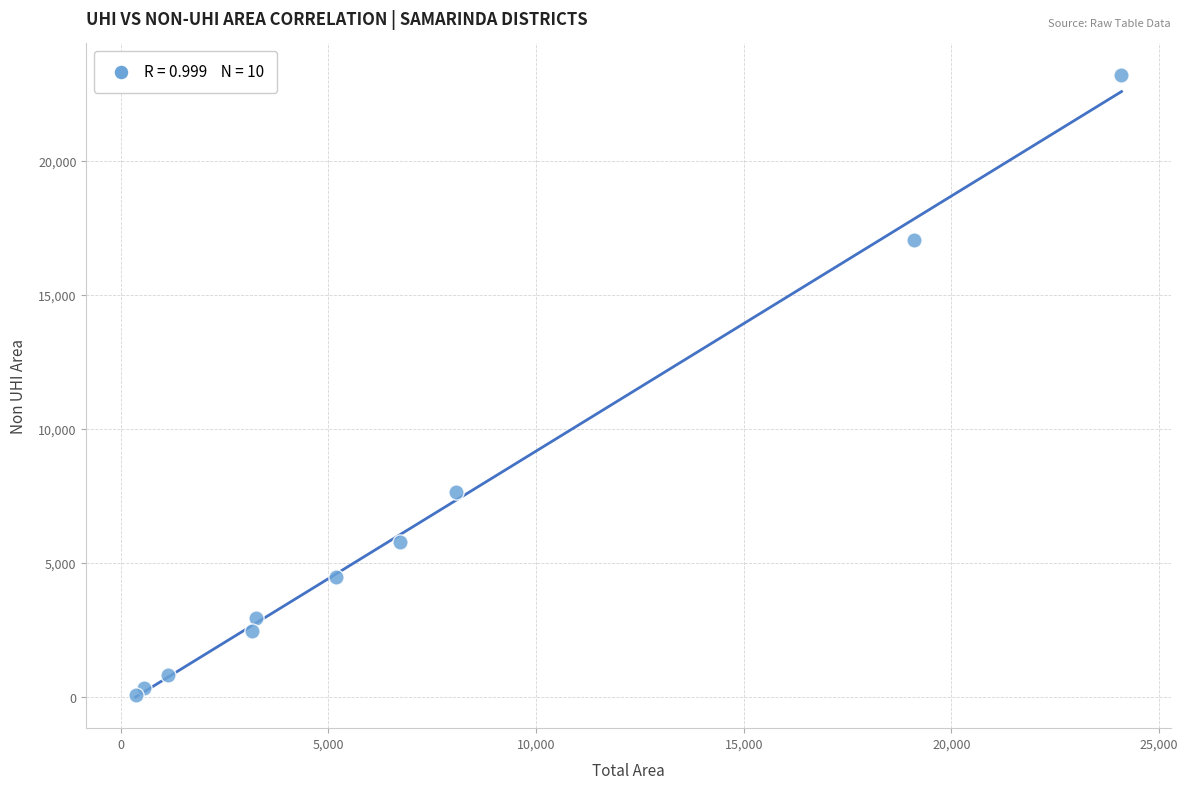

What Y value in the scatter plot is closest to 11642?

7655.8